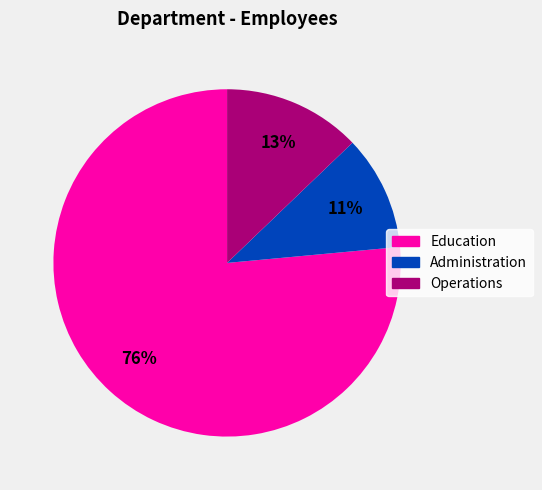

Between Education and Administration, which is larger?

Education